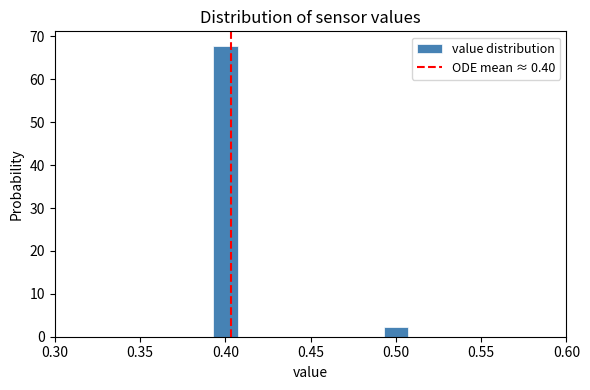

Around what value on the x-axis is the tallest bar? Give the approximate position of its centre, as read against the axis.

0.400